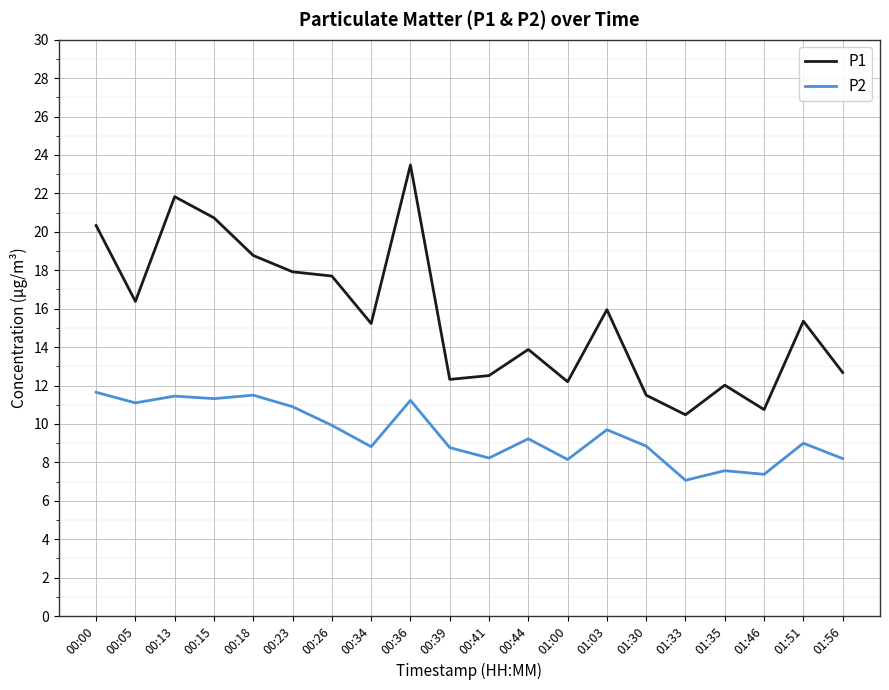

At which category is the sum across all series the highest?

00:36